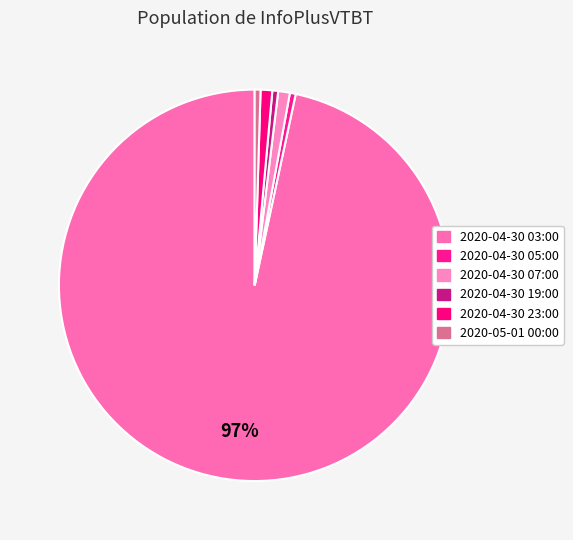

How many slices are in this pie chart?

6